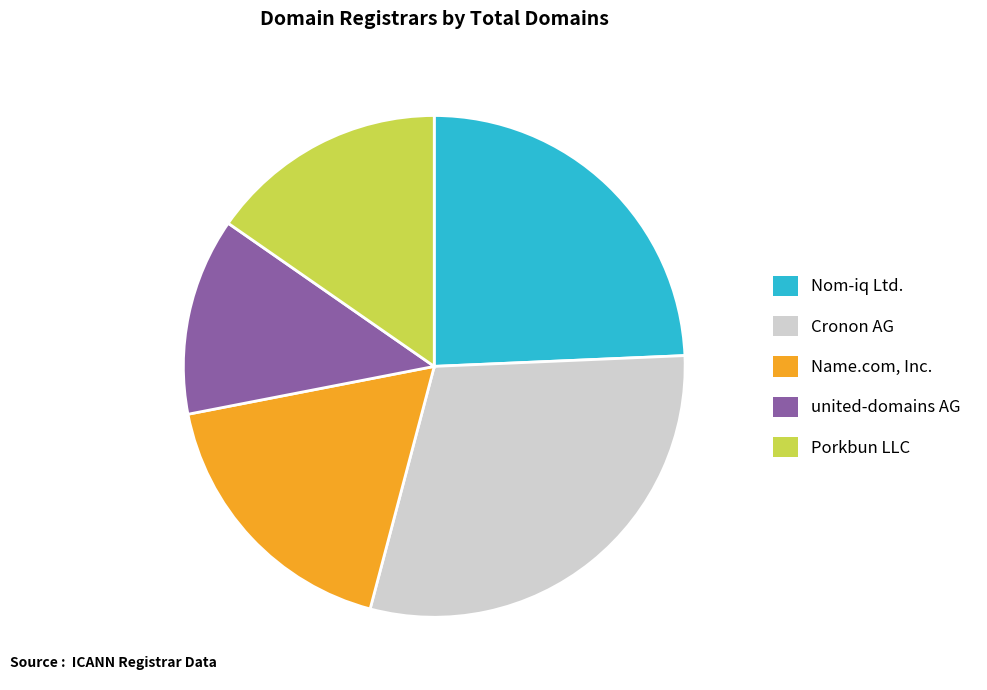

Approximately how many times larger is the value at Porkbun LLC compared to Nom-iq Ltd.?

0.6